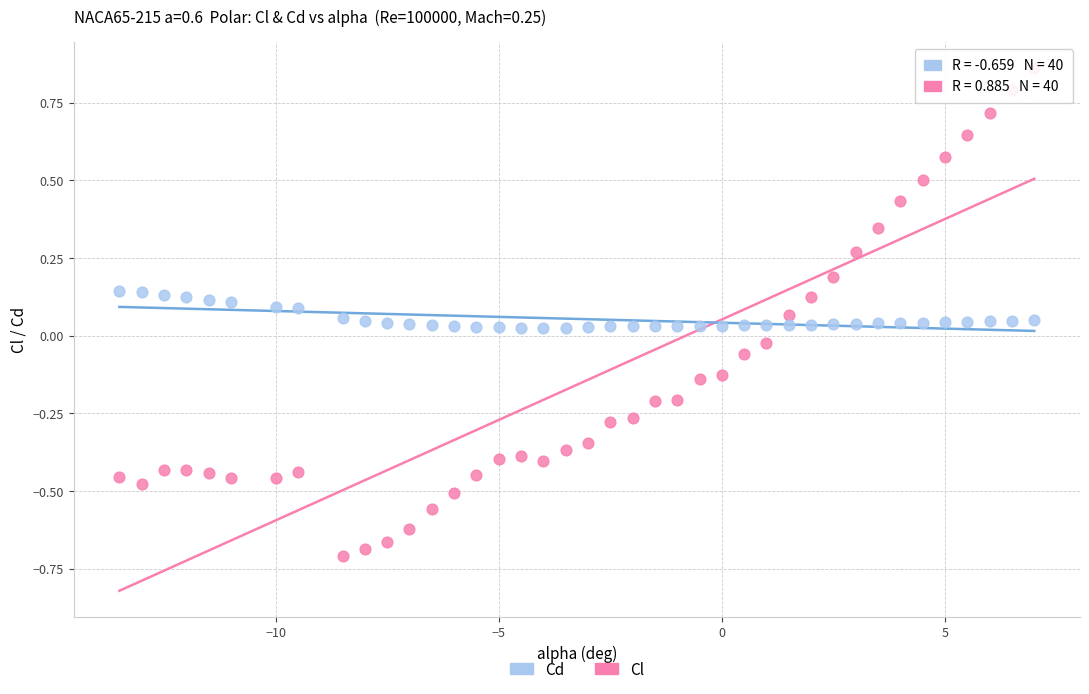

Across all data points, what is the range of Y values (max minus min)?

1.6